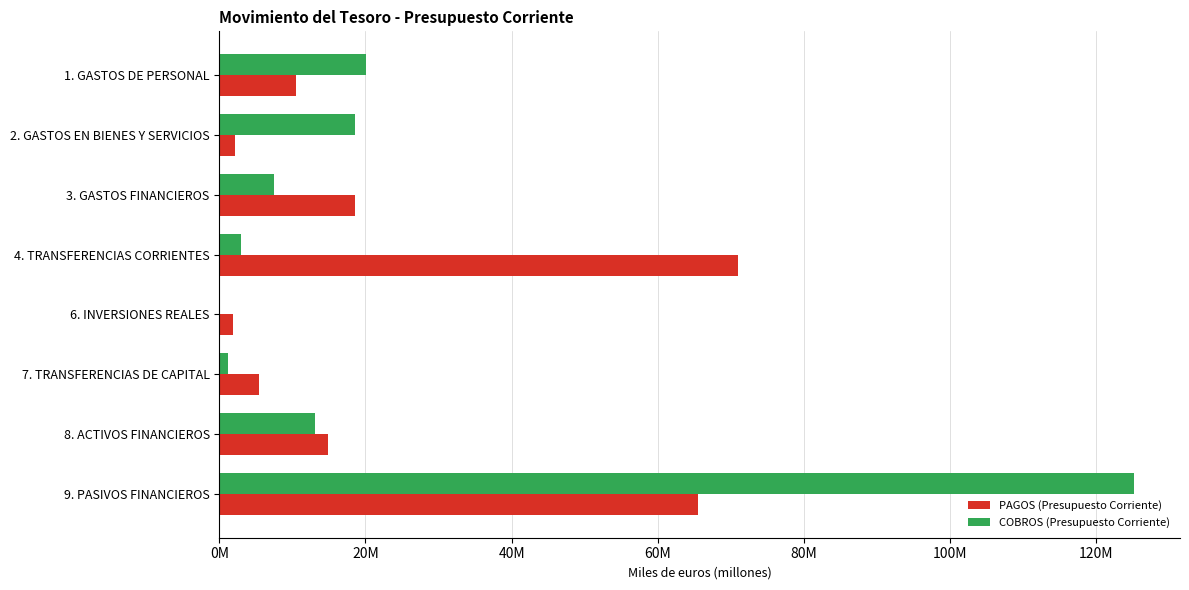

What is the highest value of the PAGOS (Presupuesto Corriente) series?

71.0